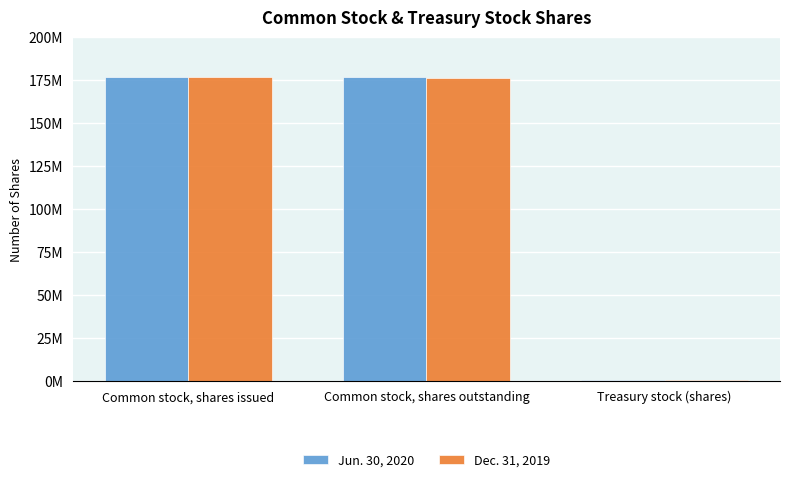

At which label is Dec. 31, 2019 closest to 88679675?

Common stock, shares outstanding